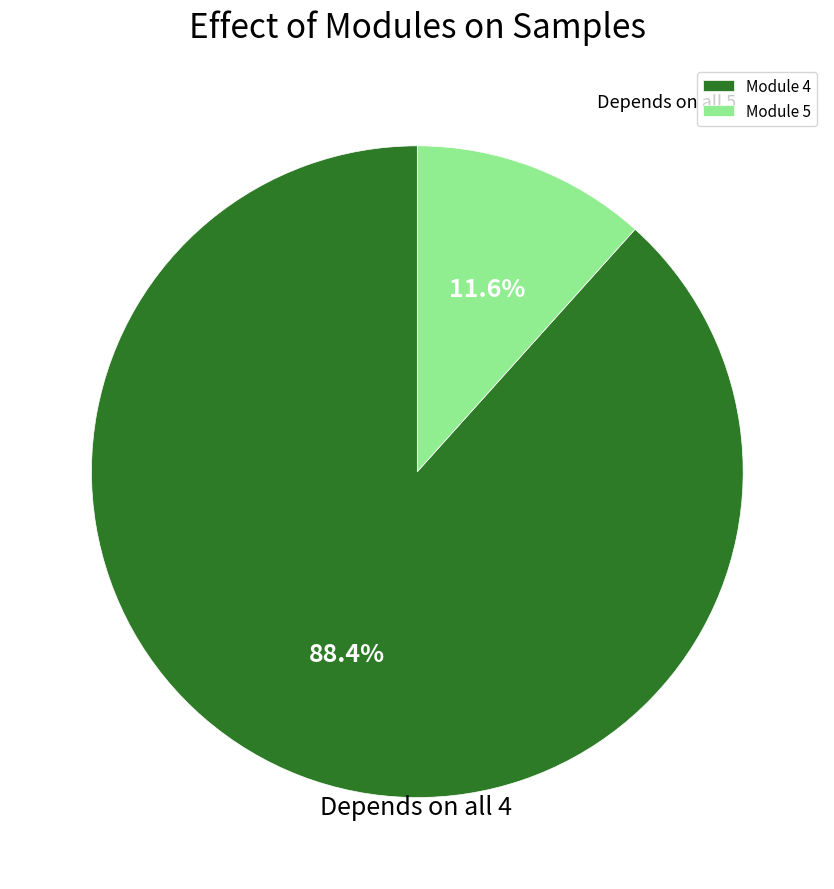

To the nearest percent, what is the average slice percentage?

50%